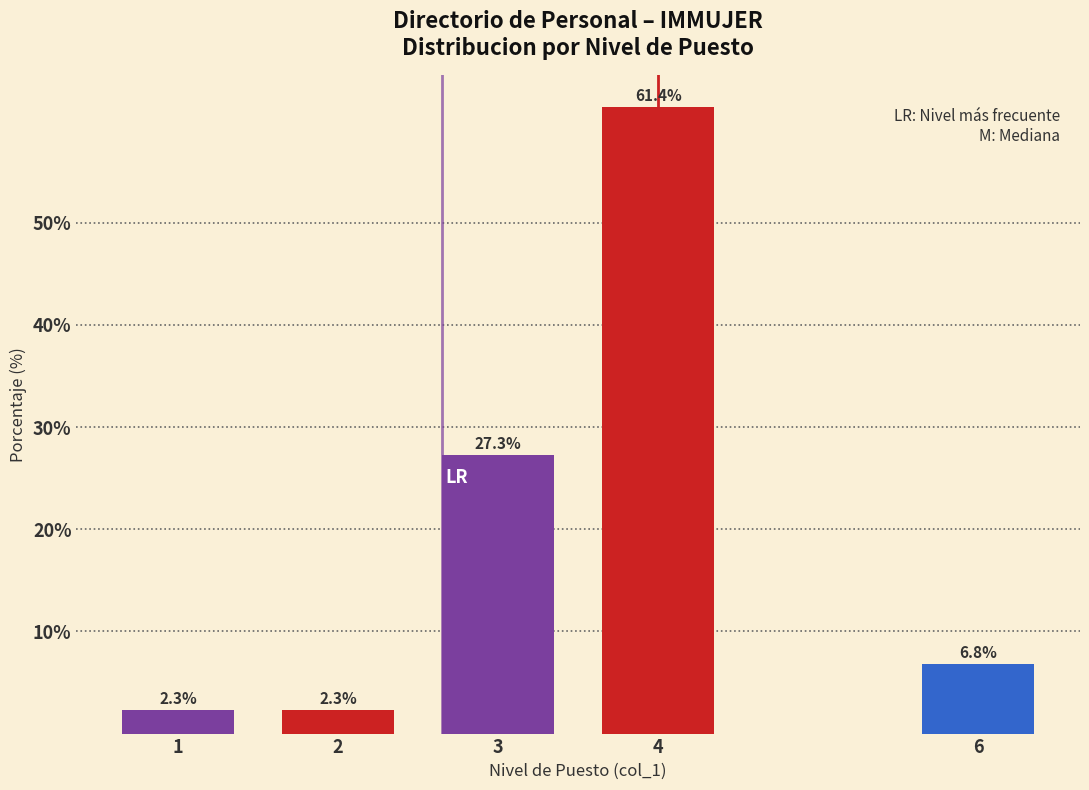

Reading right to left, what are all the values shown in this chart?

6=6.8	4=61.4	3=27.3	2=2.3	1=2.3